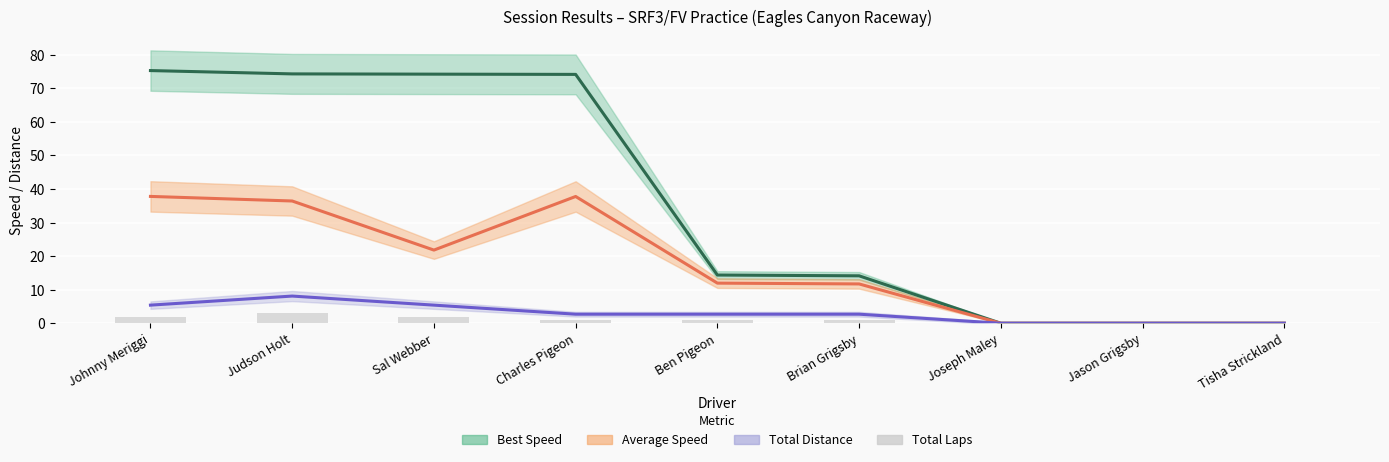

How many positive values does the Total Distance series have?

6